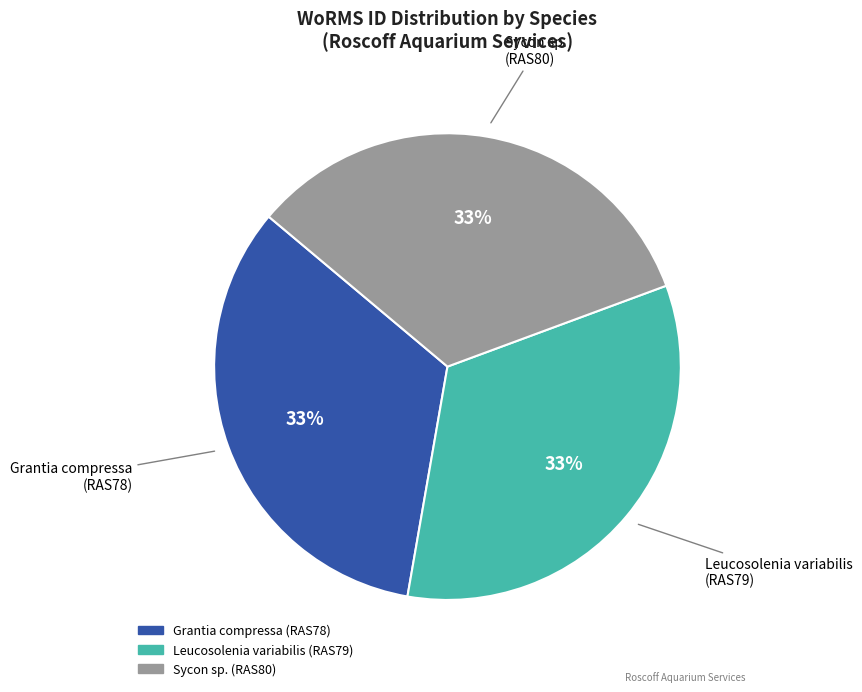

Does Grantia compressa (RAS78) represent more than half of the total?

No